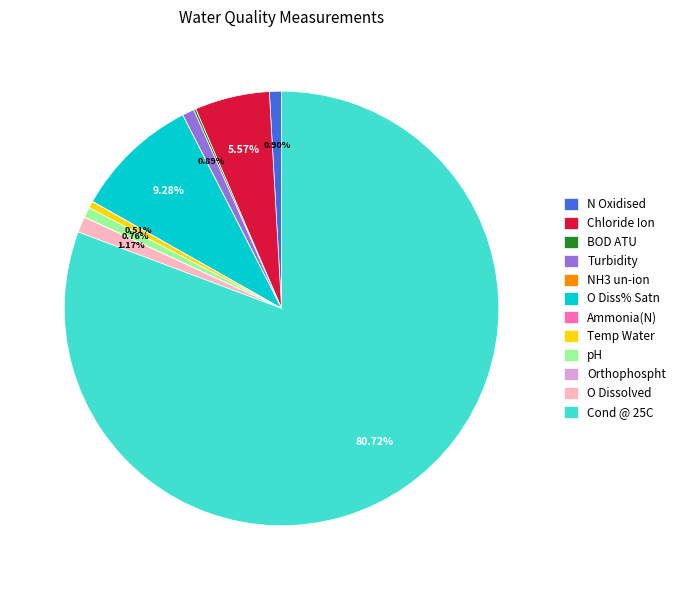

Is Cond @ 25C the majority of the pie?

Yes